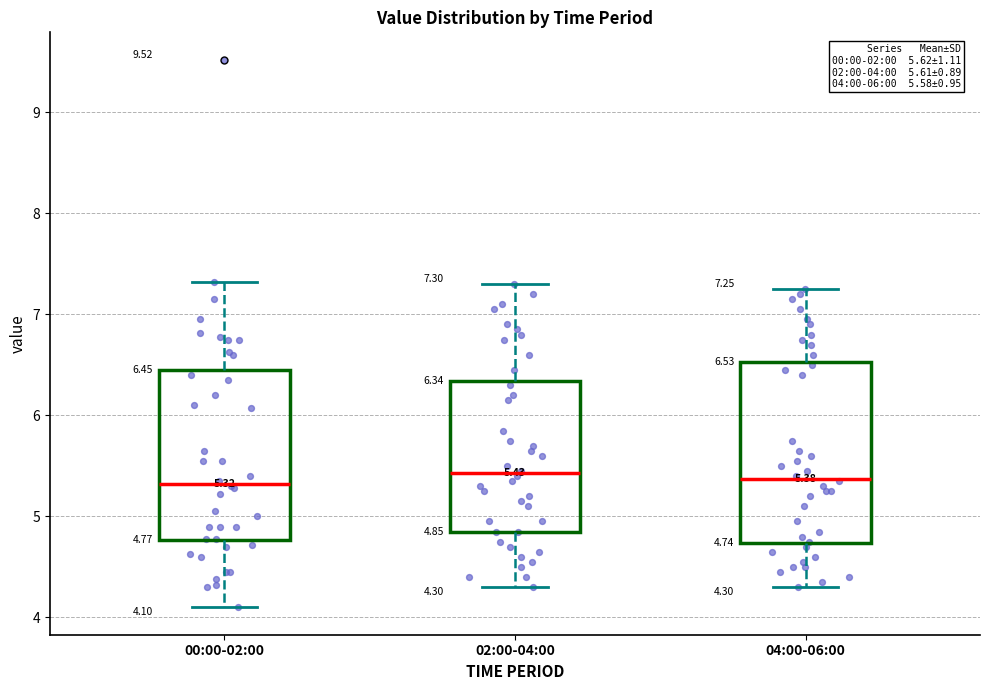

Which box is the tallest, from its lower edge to its upper edge?

04:00-06:00